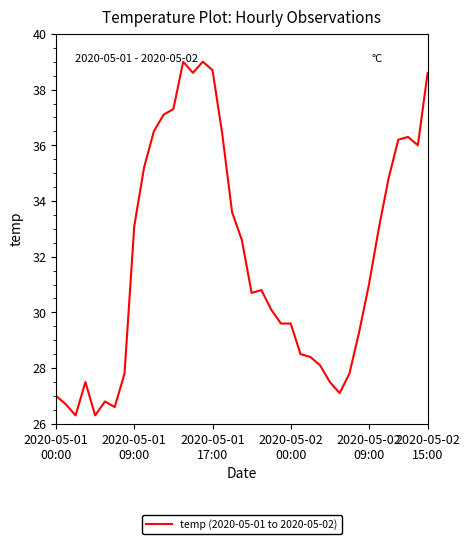

True or false: there are more than 1 points higher than both neighbors.

True